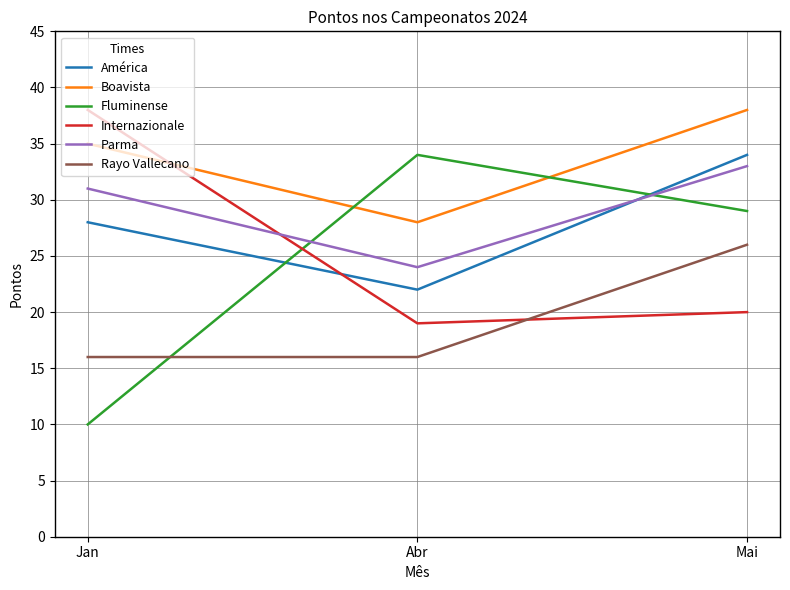

At which category is the sum across all series the highest?

Mai